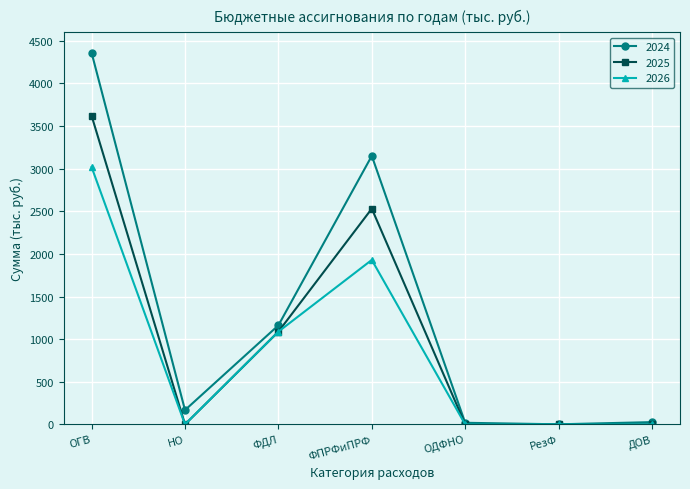

Which series has the widest spread of values?

2024